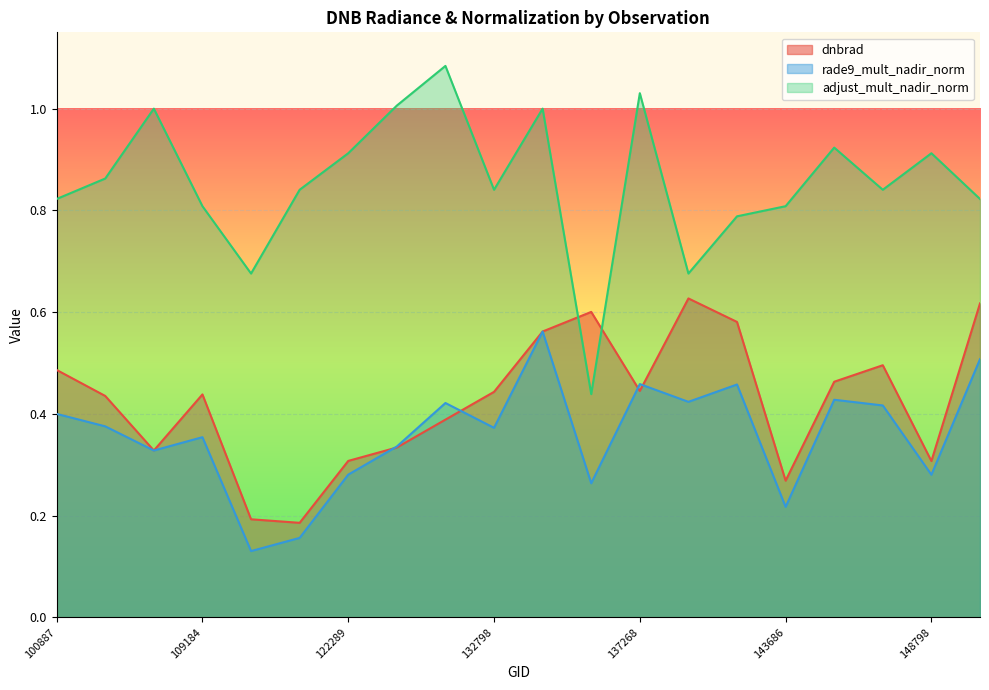

At which category is the sum across all series the highest?

133159